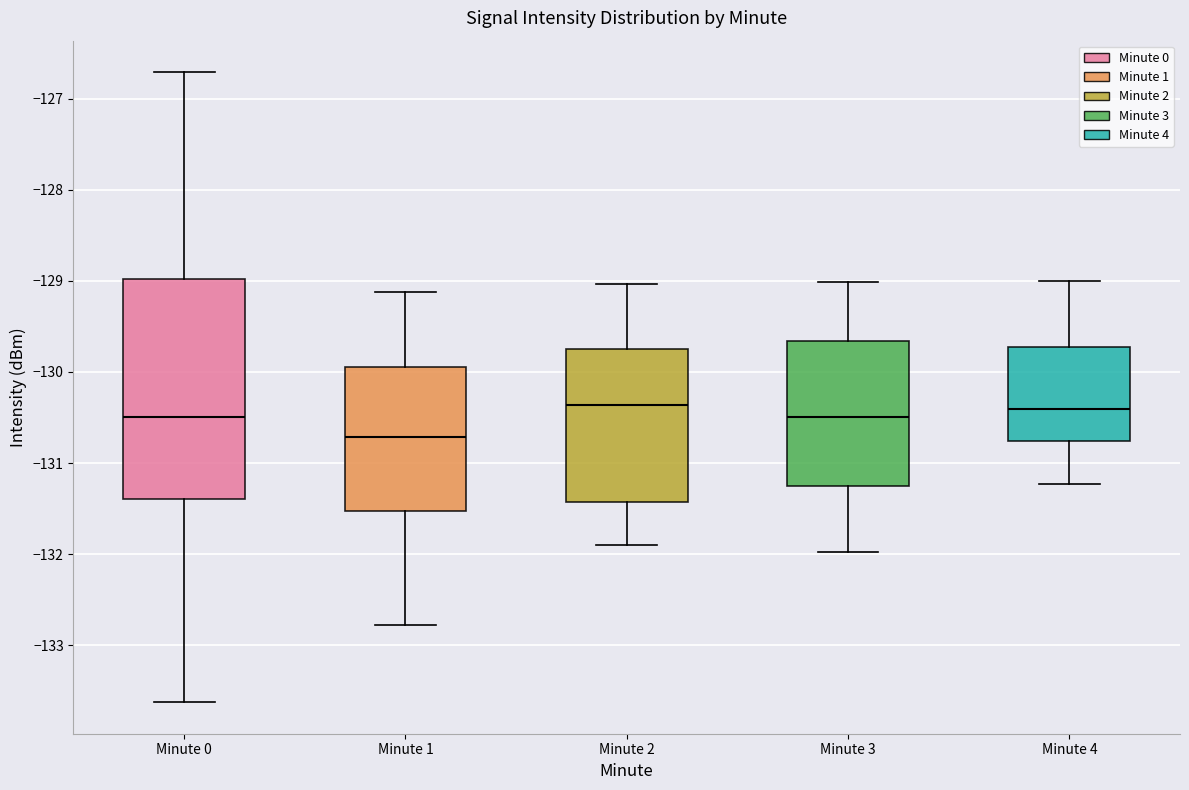

Reading left to right, read every box against the y-axis: the position of its median line, the range the box covers, and the ends of its whiskers. The values are not printed on the chart, so give them approximately, as read against the axis.

Minute 0: median -130.5, box -131.4 to -129.0, whiskers -133.6 to -126.7
Minute 1: median -130.7, box -131.5 to -129.9, whiskers -132.8 to -129.1
Minute 2: median -130.4, box -131.4 to -129.7, whiskers -131.9 to -129.0
Minute 3: median -130.5, box -131.3 to -129.7, whiskers -132.0 to -129.0
Minute 4: median -130.4, box -130.8 to -129.7, whiskers -131.2 to -129.0